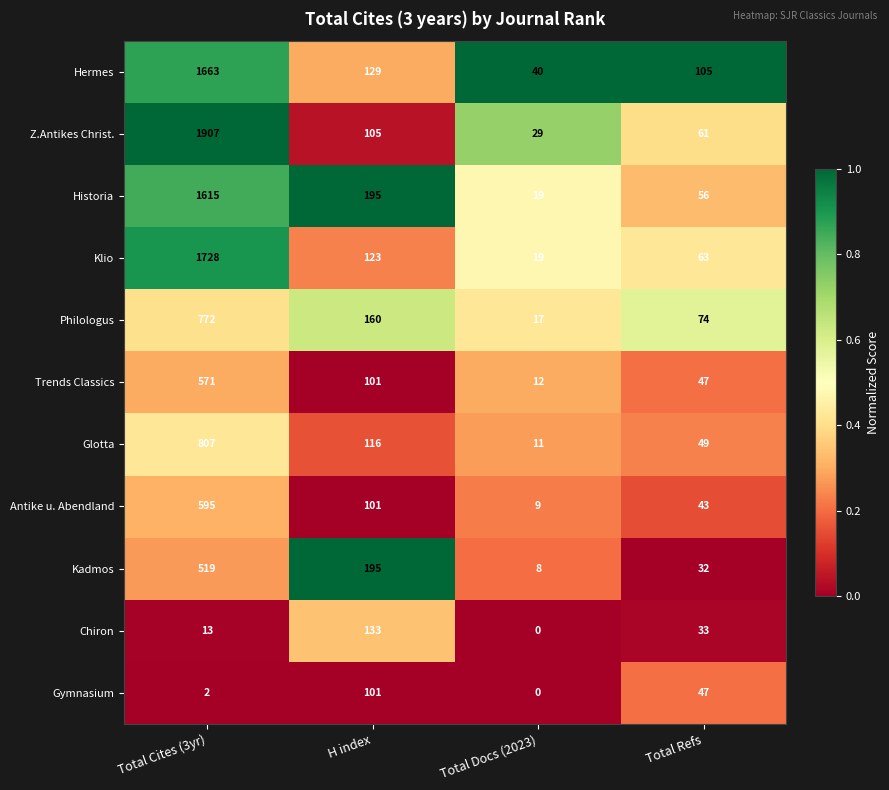

What is the total value across all series at H index?

1459